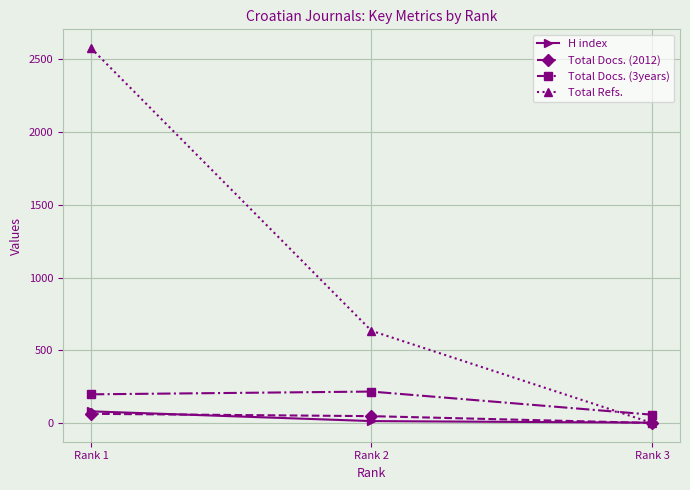

What is the difference between the second highest and minimum values in the H index series?

11